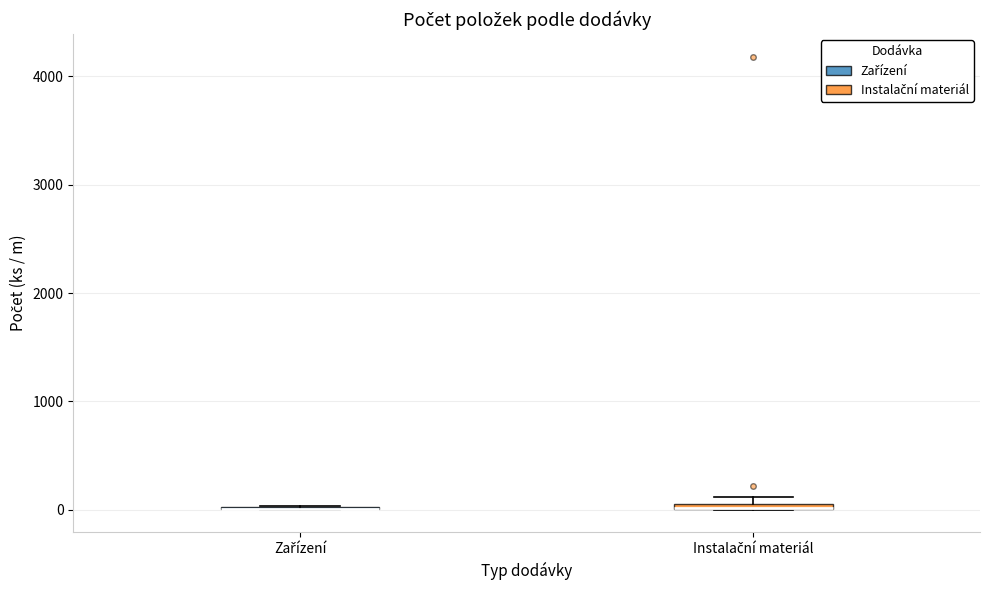

Where is the lower edge of the box for Instalační materiál on the y-axis? The values are not printed on the chart, so give them approximately, as read against the axis.

0